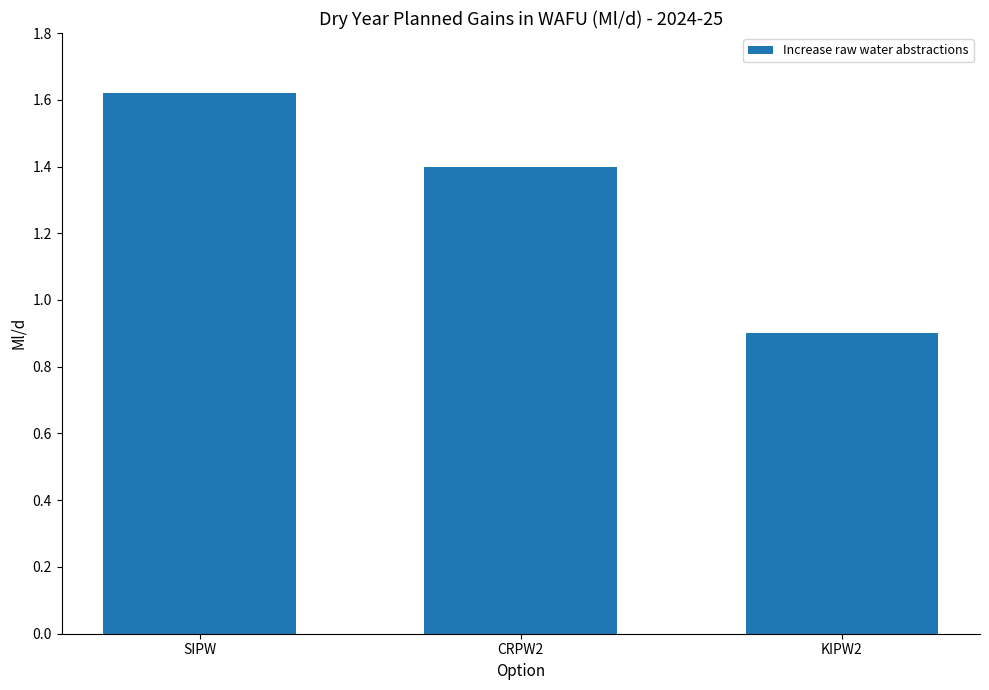

What is the label of the 3rd bar from the right?

SIPW